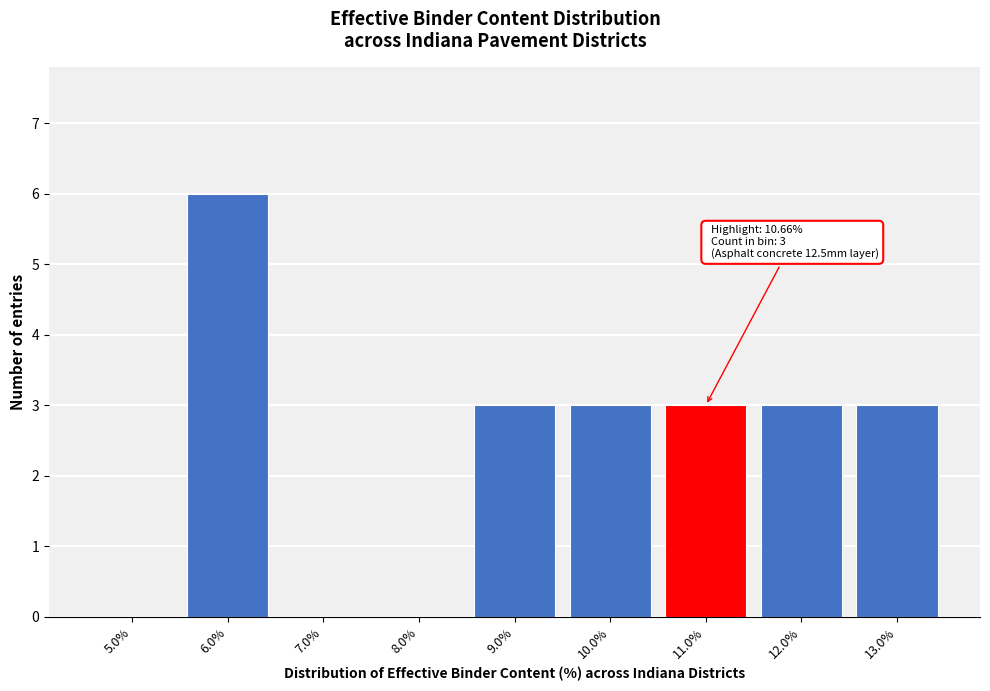

Which range on the x-axis has the tallest bar?

5.5 to 6.5